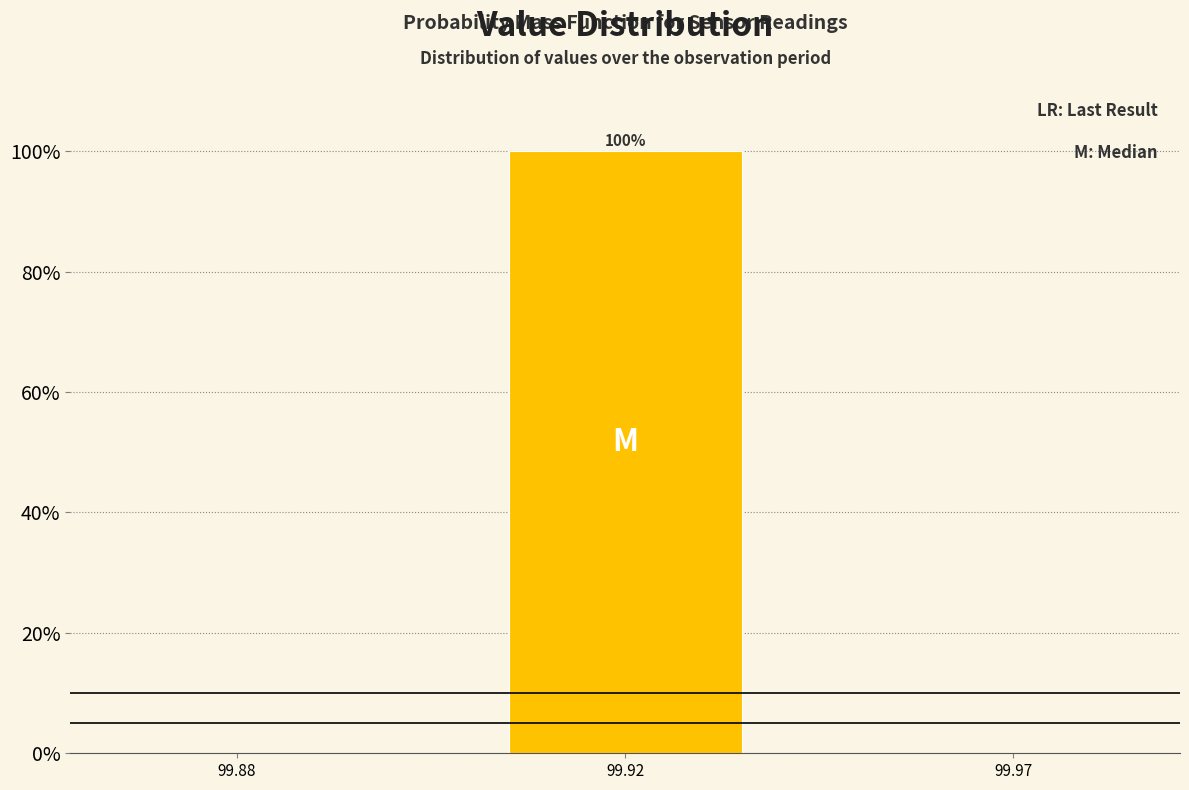

Reading left to right, list all the values displayed in this chart.

99.88=0	99.92=100	99.97=0